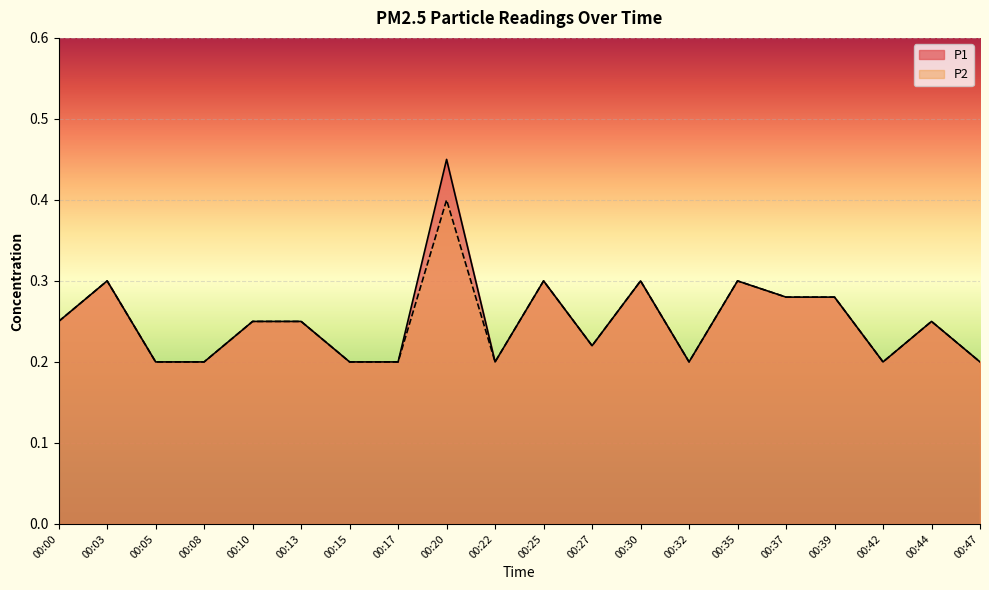

Is the value of P1 at 00:35 greater than the value of P2 at 00:35?

No